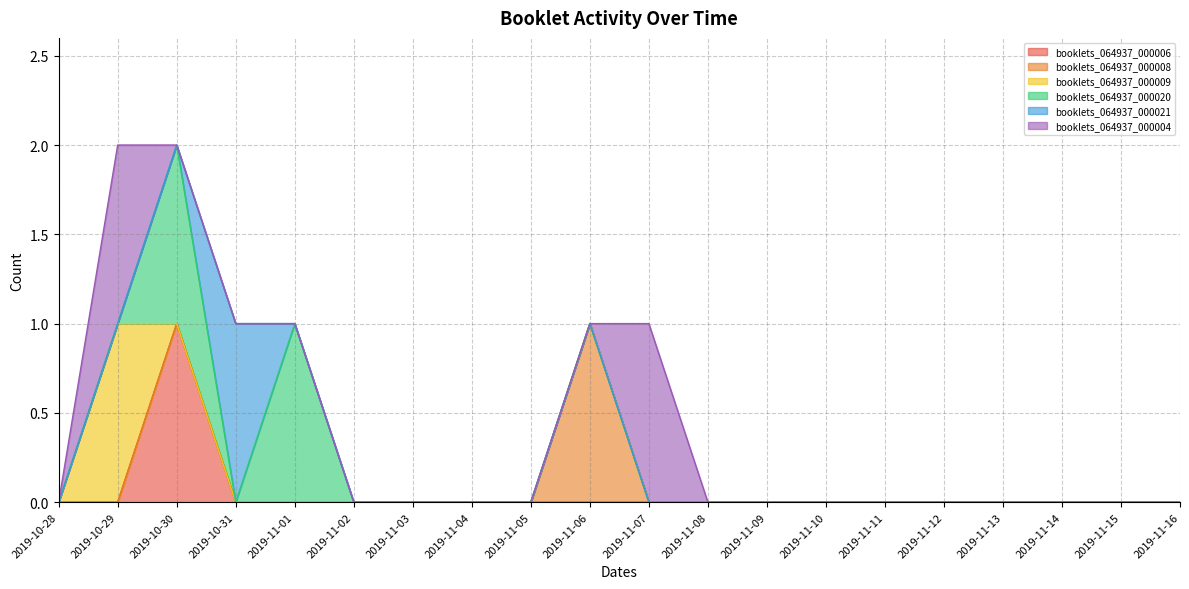

Does the chart have visible grid lines?

Yes